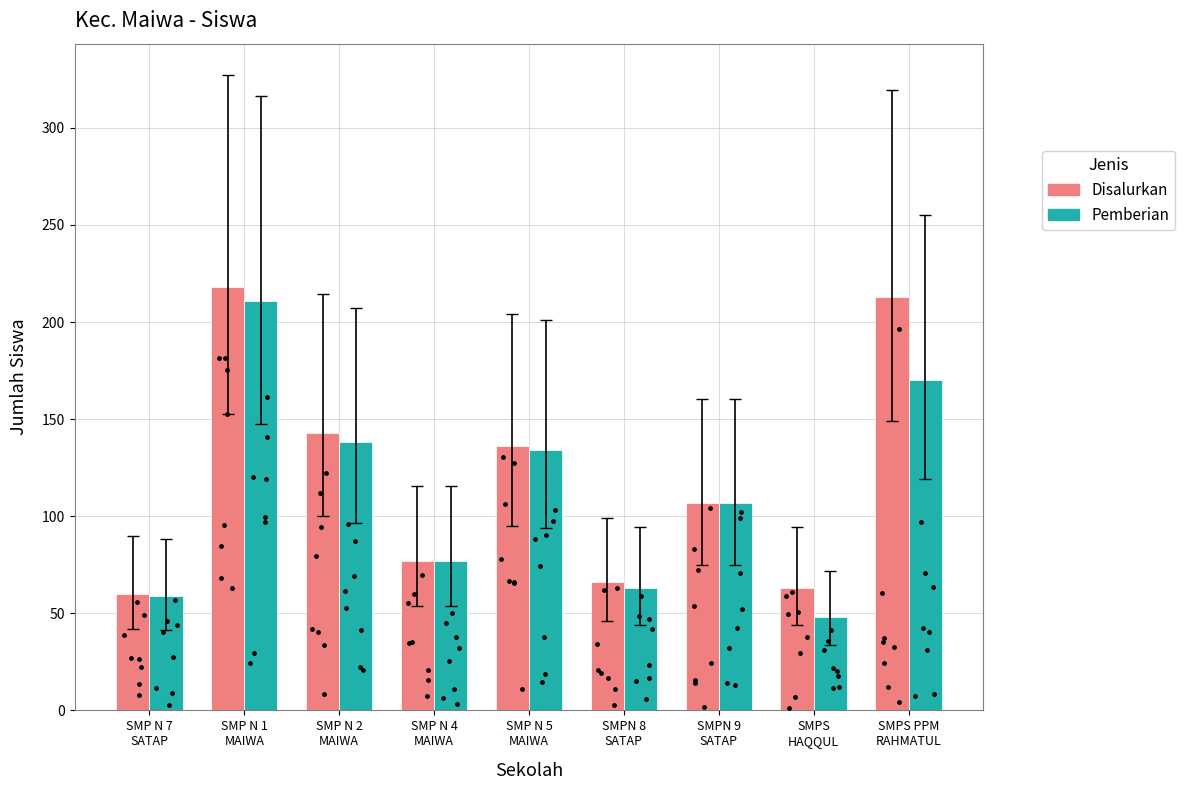

Which series reaches the maximum Y coordinate?

Disalurkan